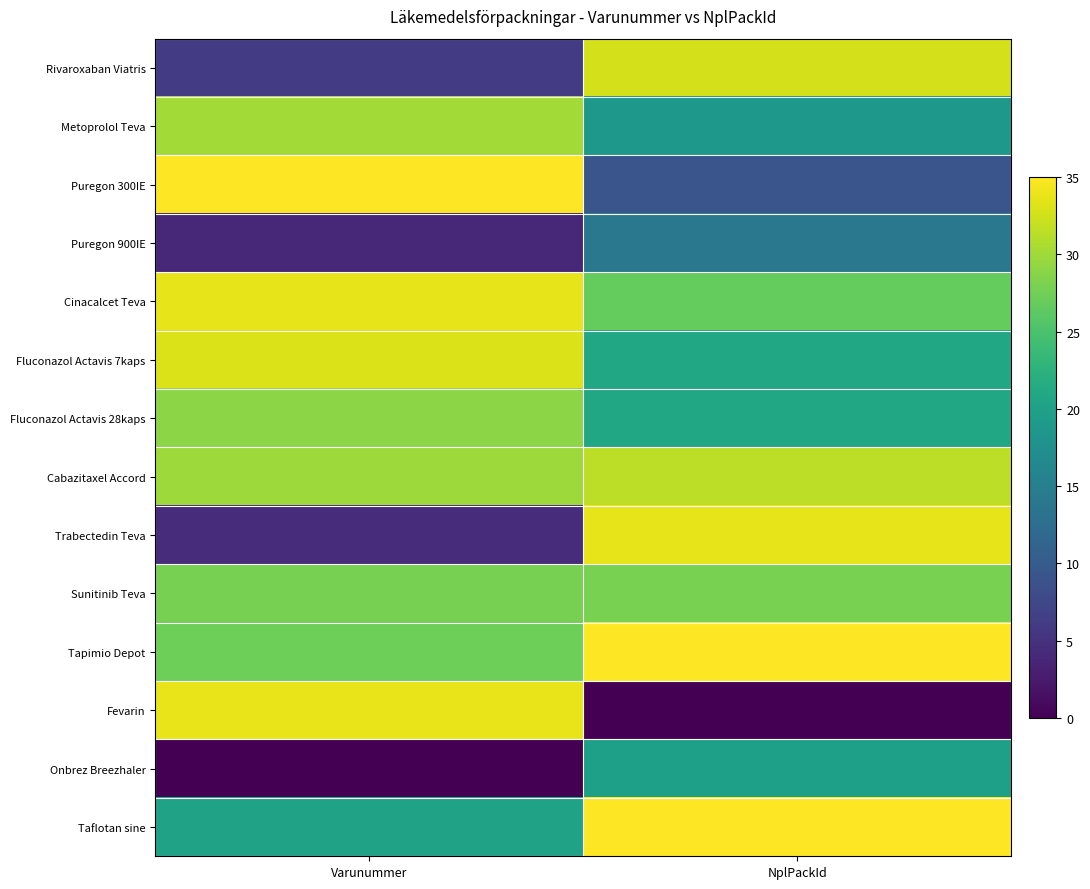

How many distinct data groups are displayed?

14